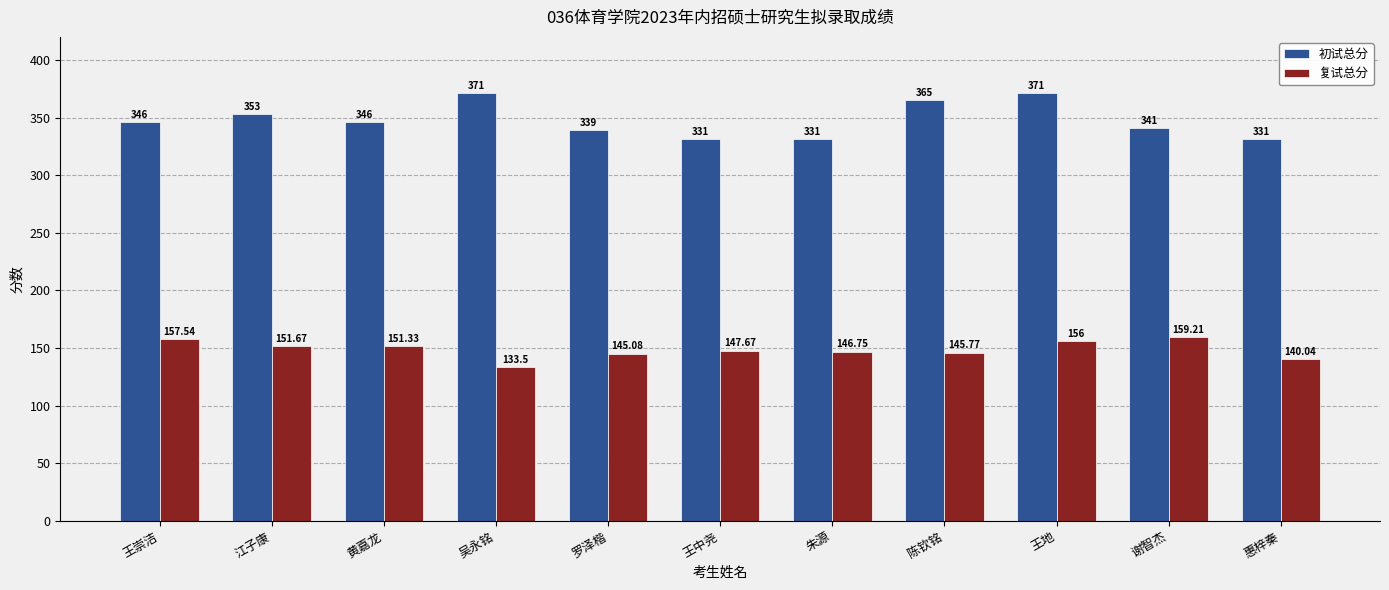

What is the smallest value displayed?

133.5